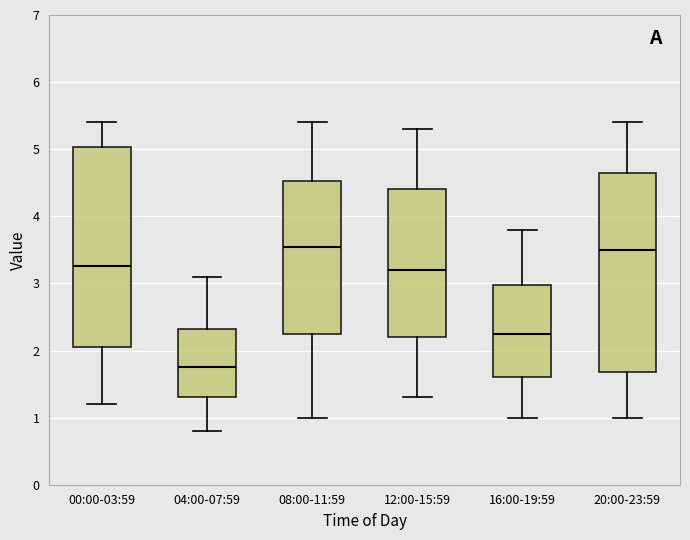

Where does the upper whisker of the box for 16:00-19:59 end on the y-axis? The values are not printed on the chart, so give them approximately, as read against the axis.

3.8